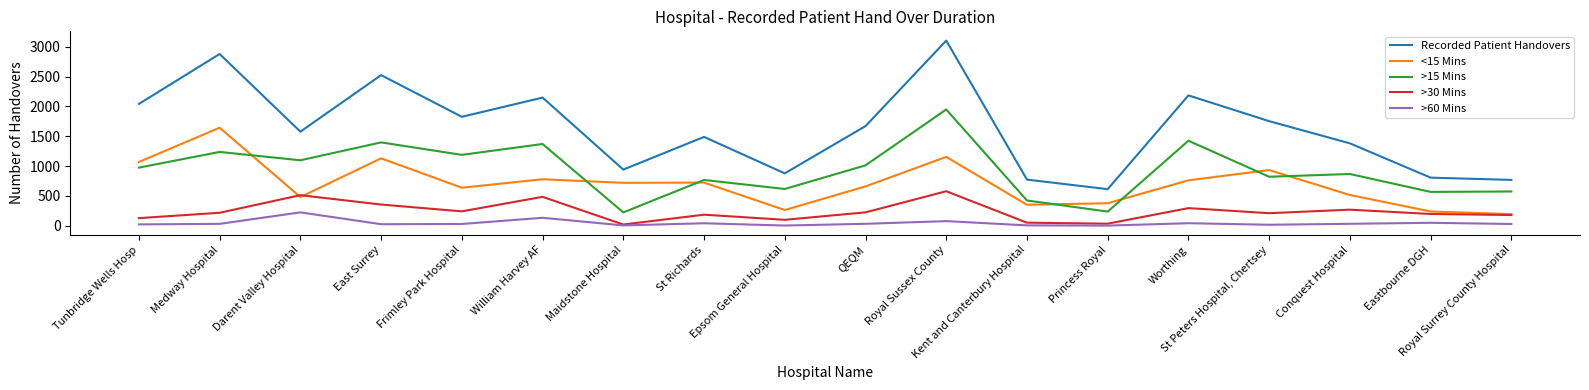

What position from the left is Medway Hospital?

2